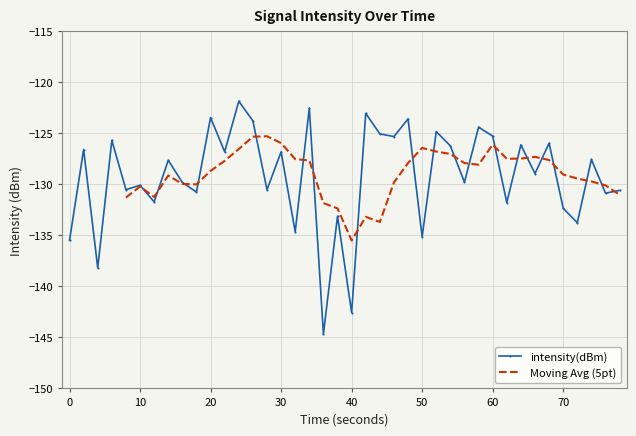

What is the maximum value for intensity(dBm)?

-121.8